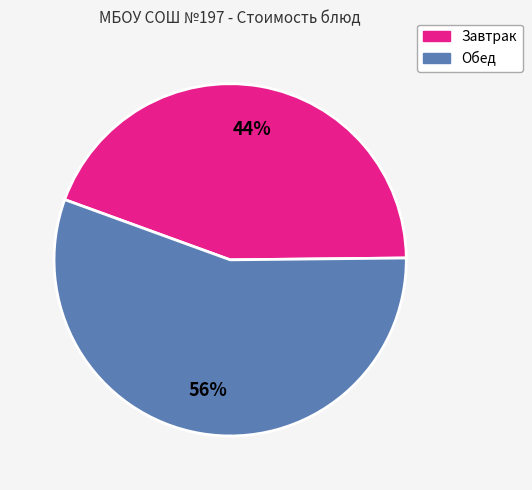

To the nearest percent, what percentage of the pie is Обед?

56%